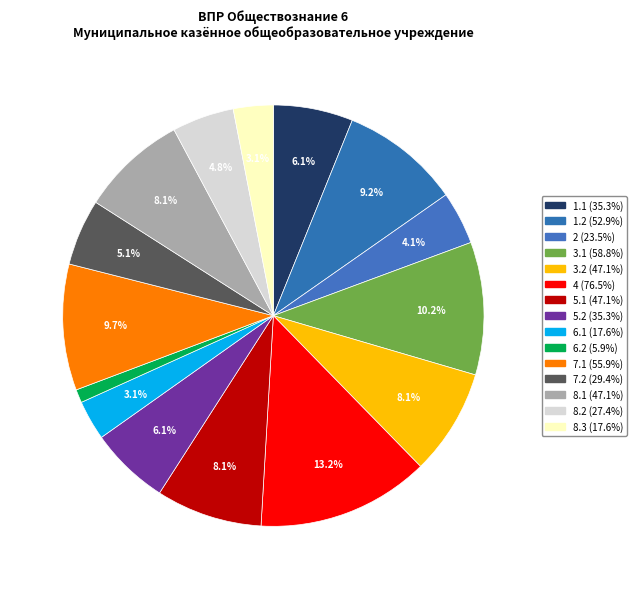

How many segments does this pie chart have?

15